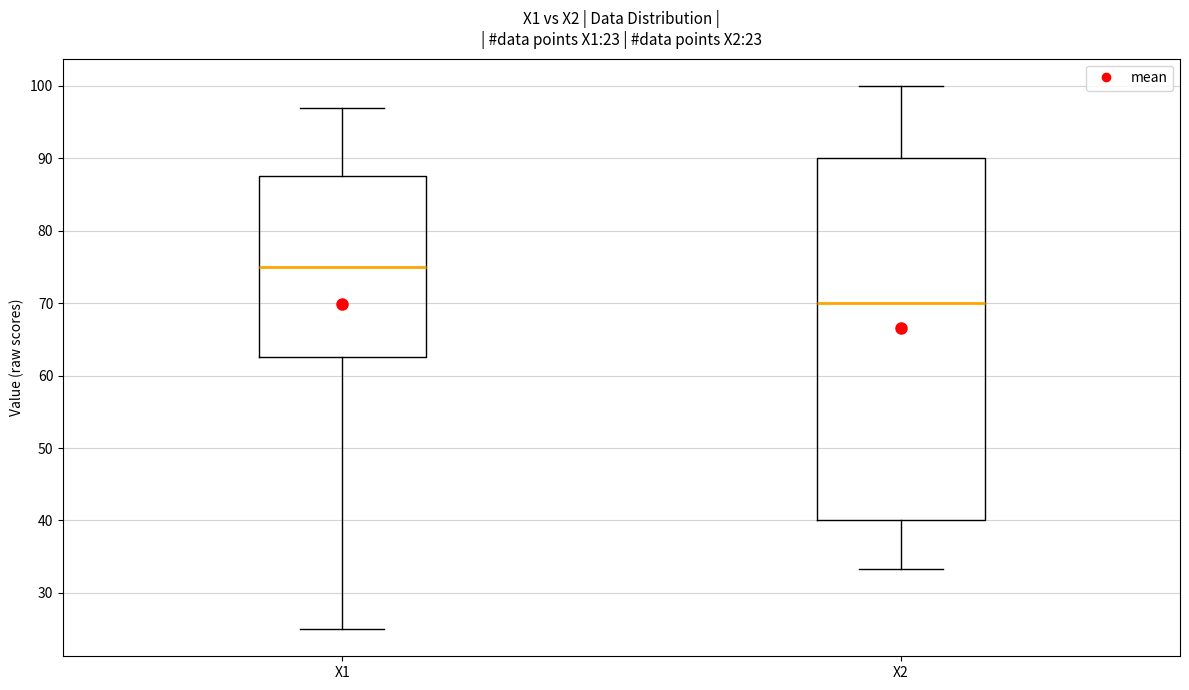

Comparing the boxes themselves (not the whiskers), which one is the tallest?

X2